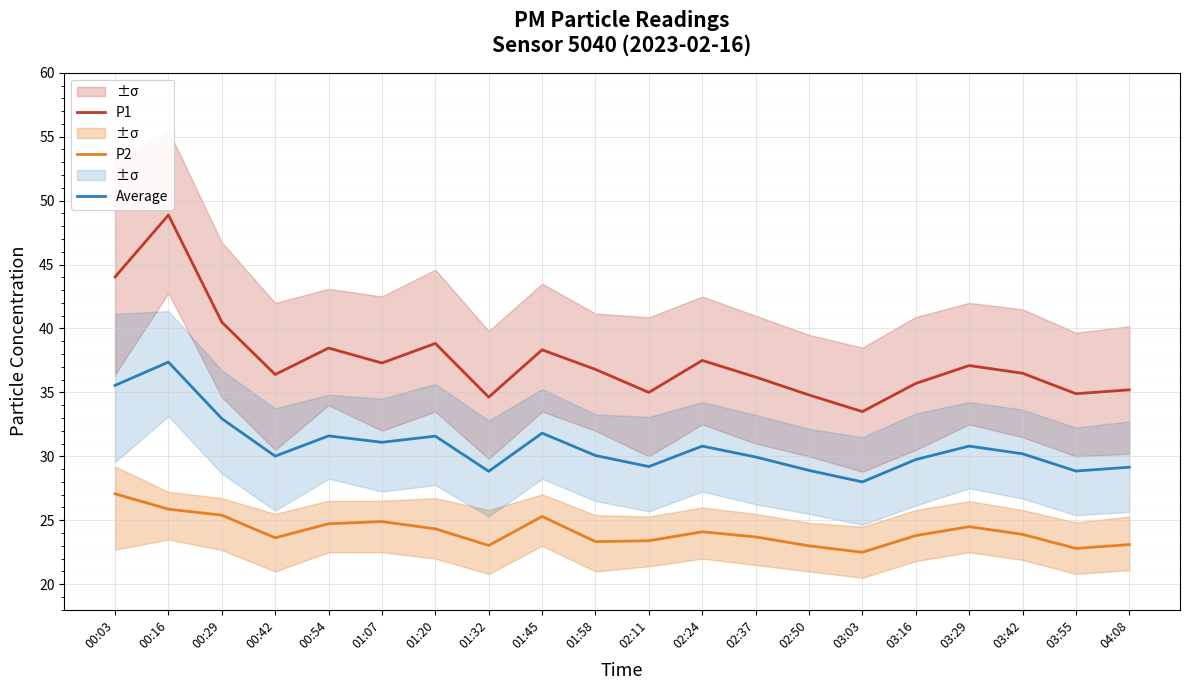

What is the difference between the maximum and second lowest values in the P2 series?

4.3